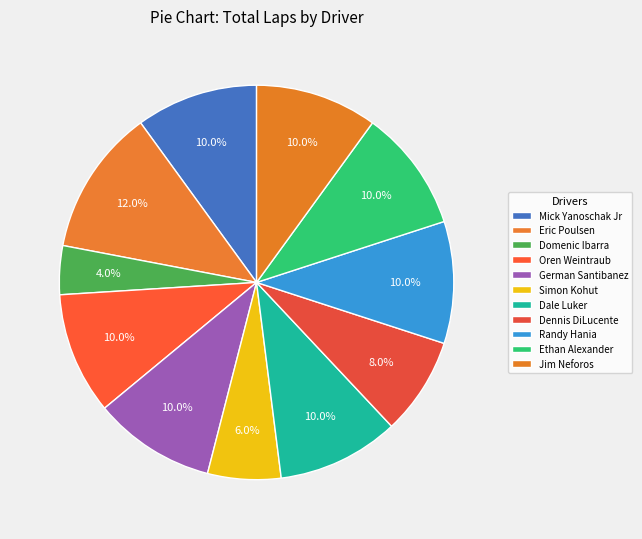

Is it true that Mick Yanoschak Jr is 10% of the pie?

True